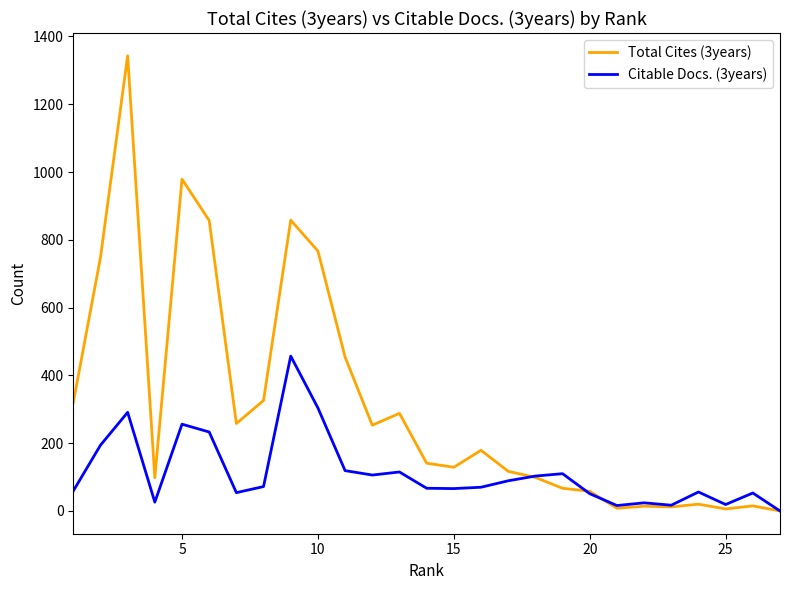

List the series in order of their overall mean, highest first.

Total Cites (3years), Citable Docs. (3years)